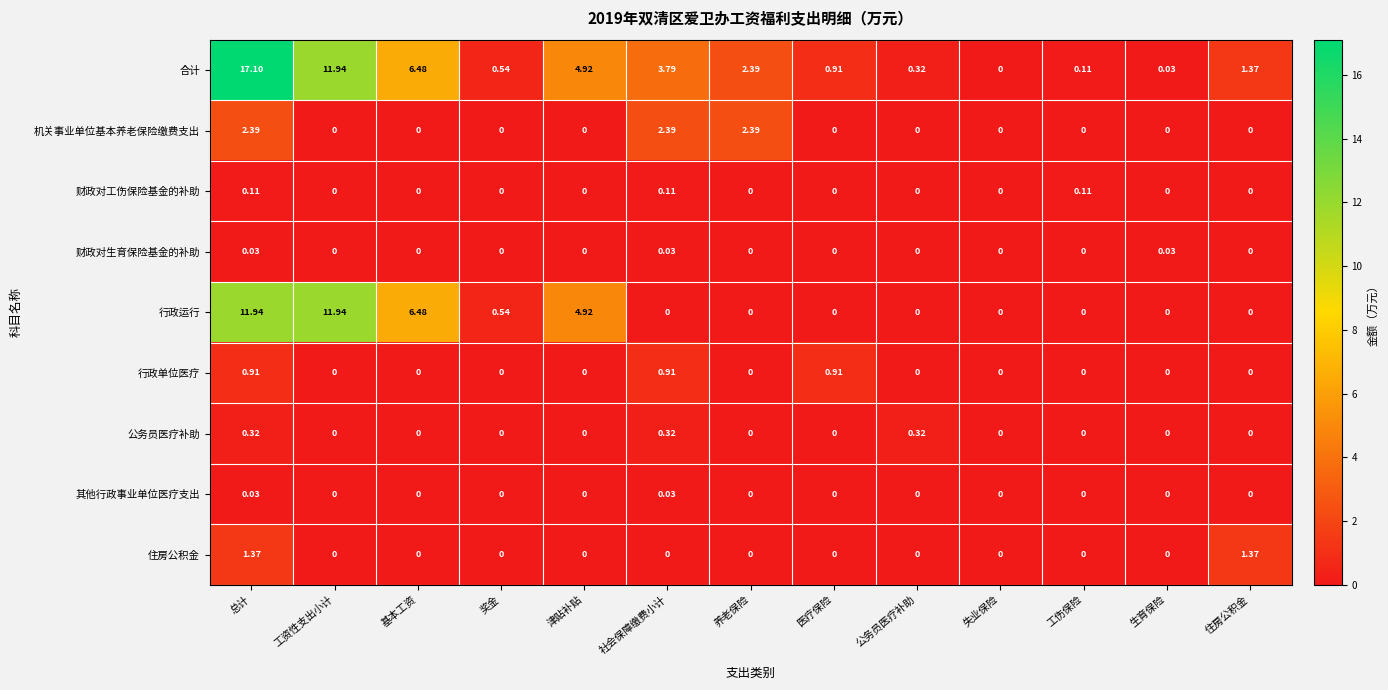

Which series has the largest range (max minus min)?

合计